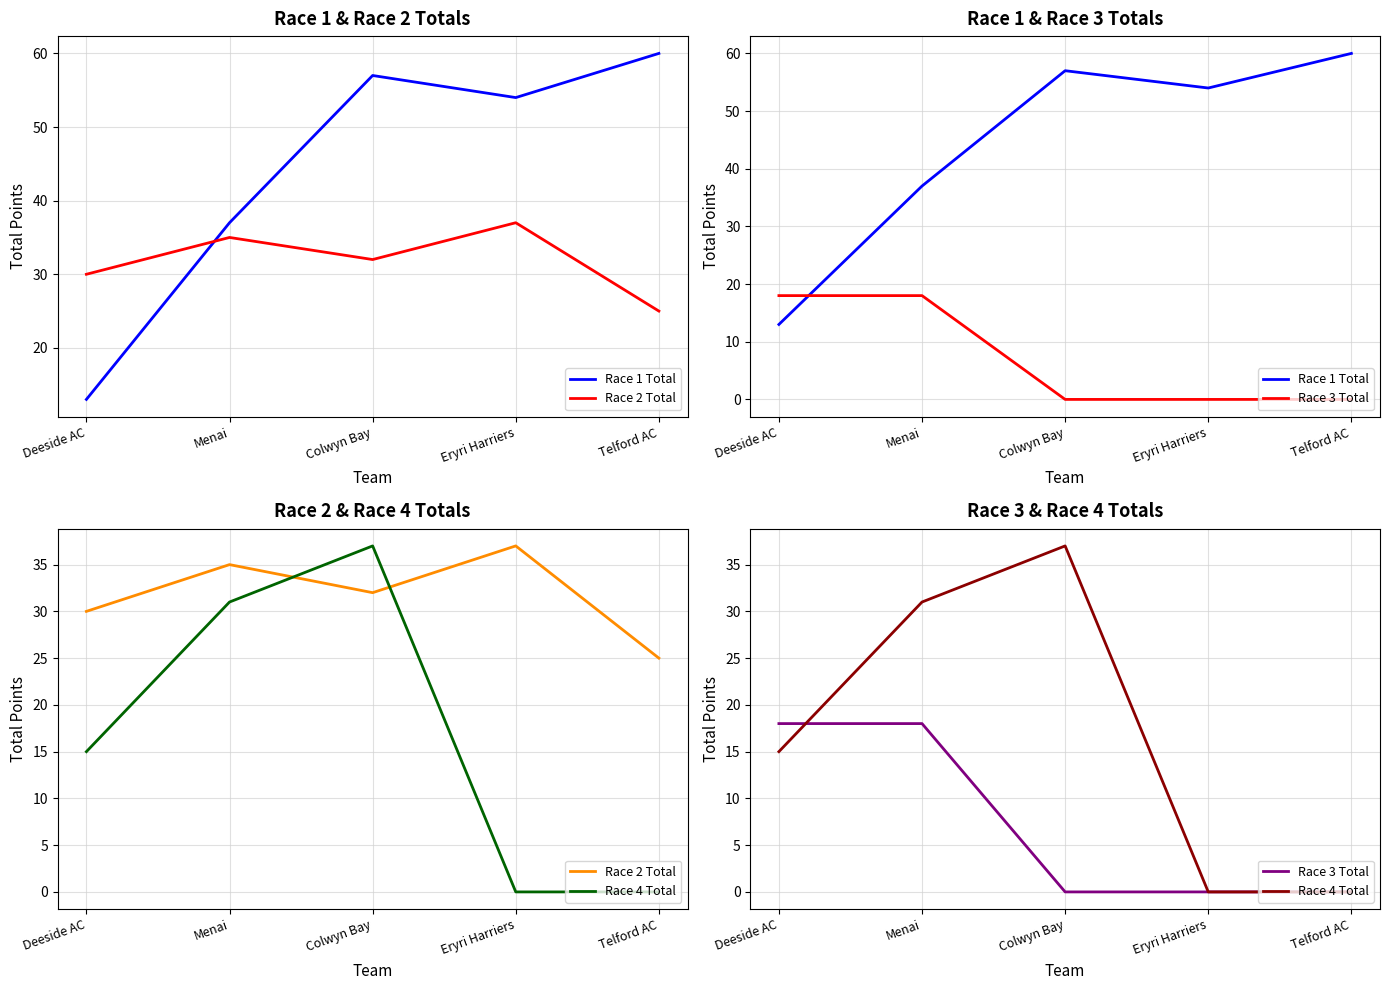

Reading left to right, extract all data points from this chart.

Race 1 Total: Deeside AC=13	Menai=37	Colwyn Bay=57	Eryri Harriers=54	Telford AC=60
Race 2 Total: Deeside AC=30	Menai=35	Colwyn Bay=32	Eryri Harriers=37	Telford AC=25
Race 3 Total: Deeside AC=18	Menai=18	Colwyn Bay=0	Eryri Harriers=0	Telford AC=0
Race 4 Total: Deeside AC=15	Menai=31	Colwyn Bay=37	Eryri Harriers=0	Telford AC=0